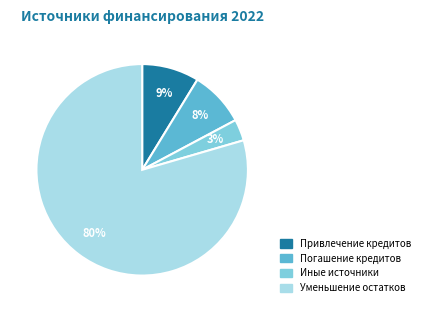

Which slice represents more than half of the pie?

Уменьшение остатков